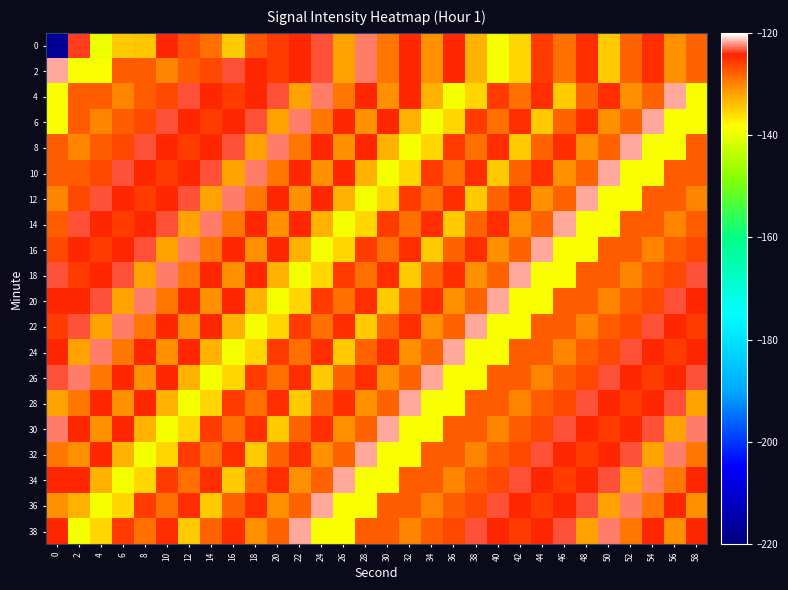

At 30, list the series in order from smallest to largest.

10, 34, 32, 12, 20, 8, 26, 4, 0, 2, 16, 22, 28, 38, 36, 14, 18, 24, 6, 30